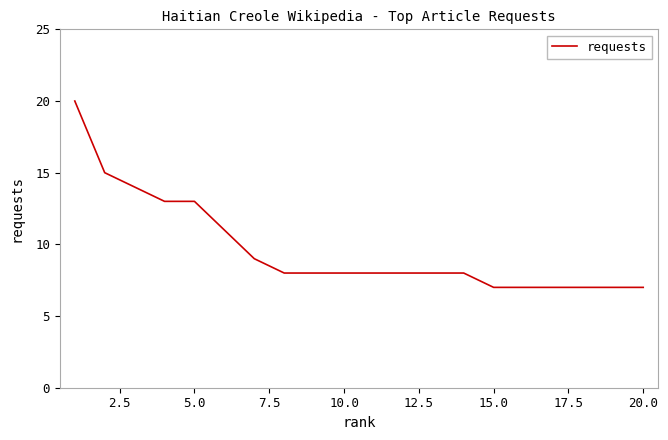

What is the difference between the maximum and minimum values?

13